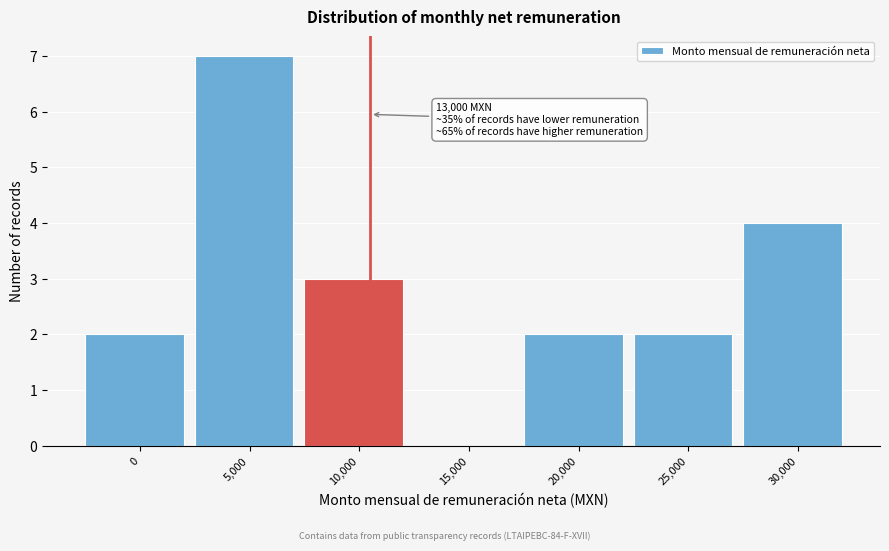

Reading right to left, transcribe all the data shown in this chart.

30,000=4	25,000=2	20,000=2	15,000=0	10,000=3	5,000=7	0=2